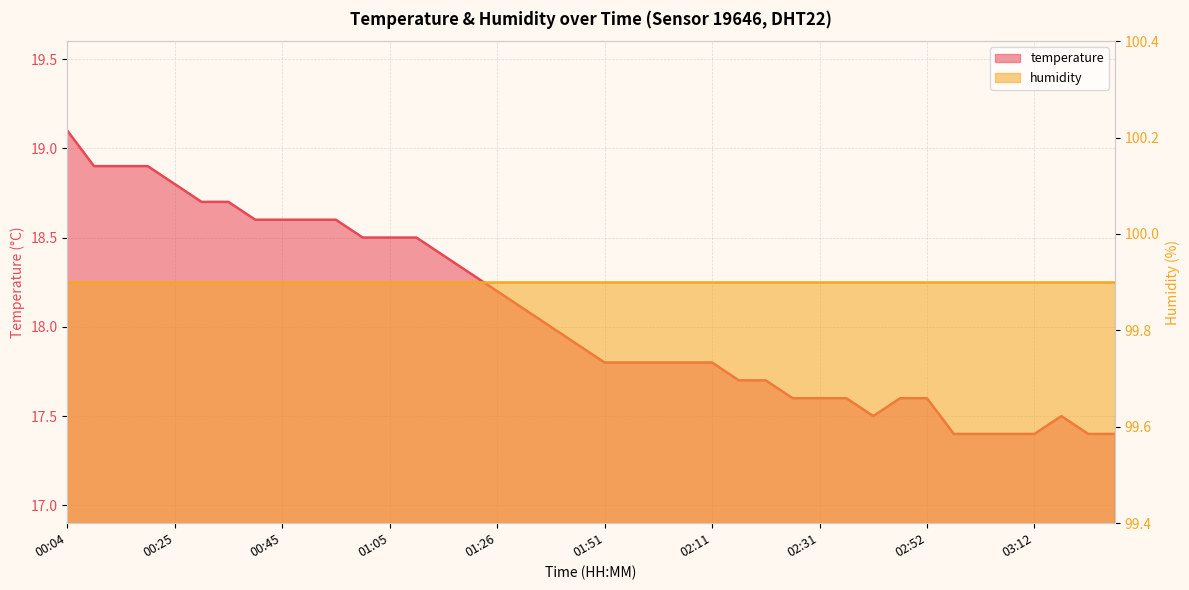

What is the minimum value shown in the chart?

17.4